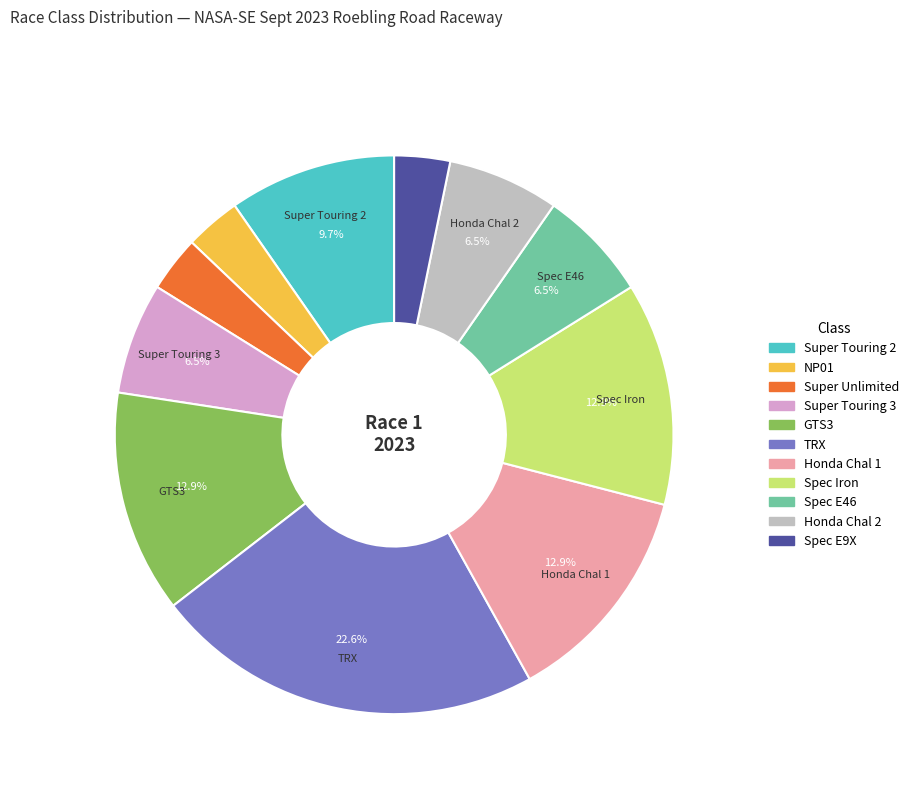

What is the ratio of the value at Super Touring 3 to the value at Super Unlimited?

2.0